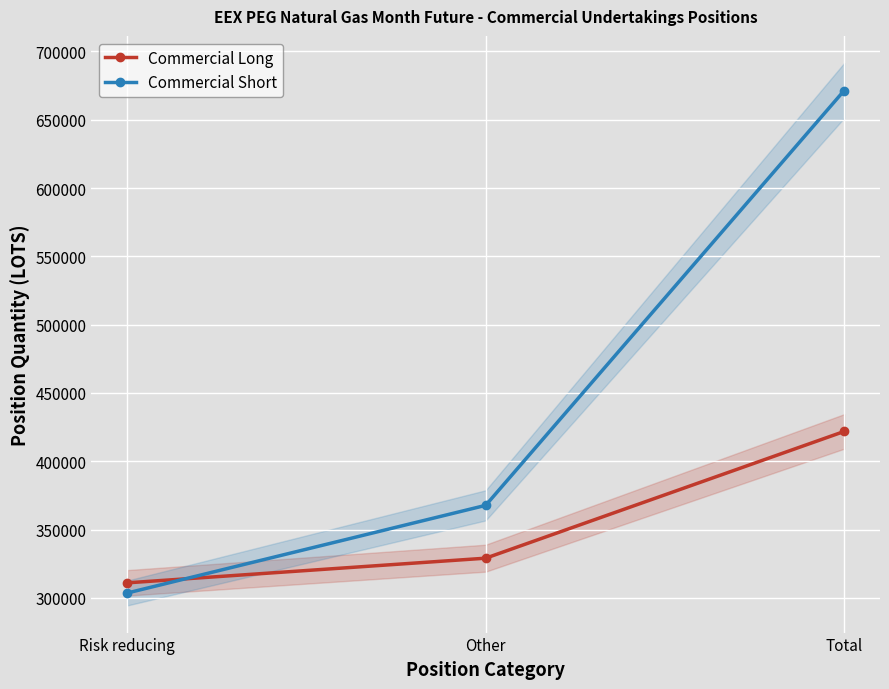

Reading left to right, extract all data points from this chart.

Commercial Long: 311050	329100	421847
Commercial Short: 303605	367767	671372